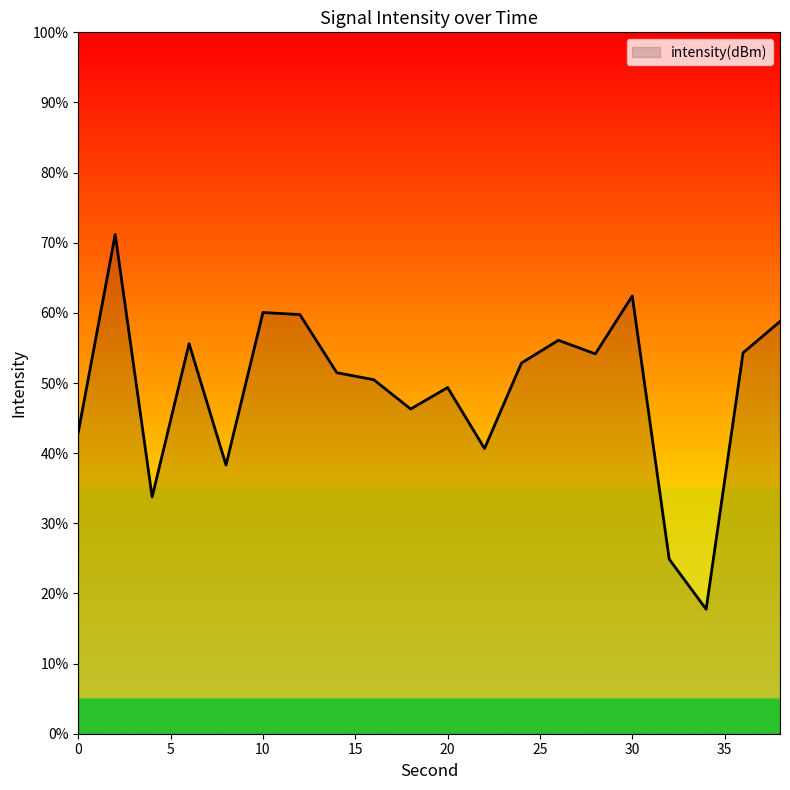

Count the number of categories in the chart.

20